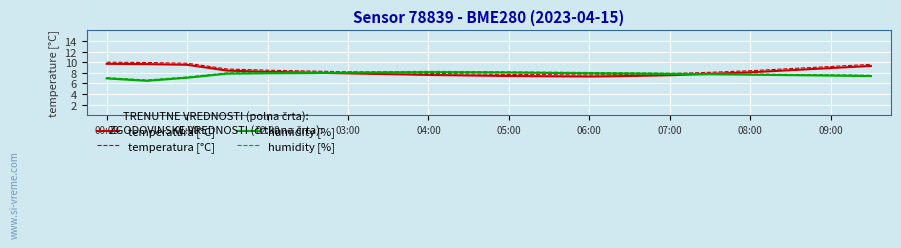

What is the greatest value displayed?

10.0